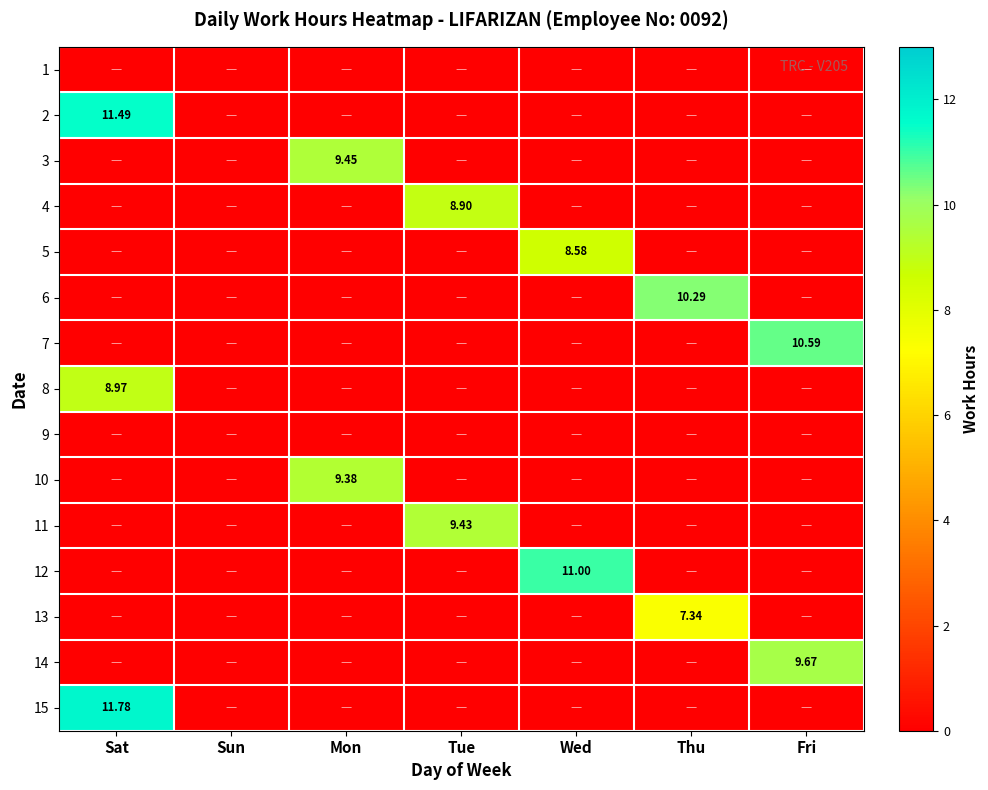

What is the sum of all 13 values?

7.3